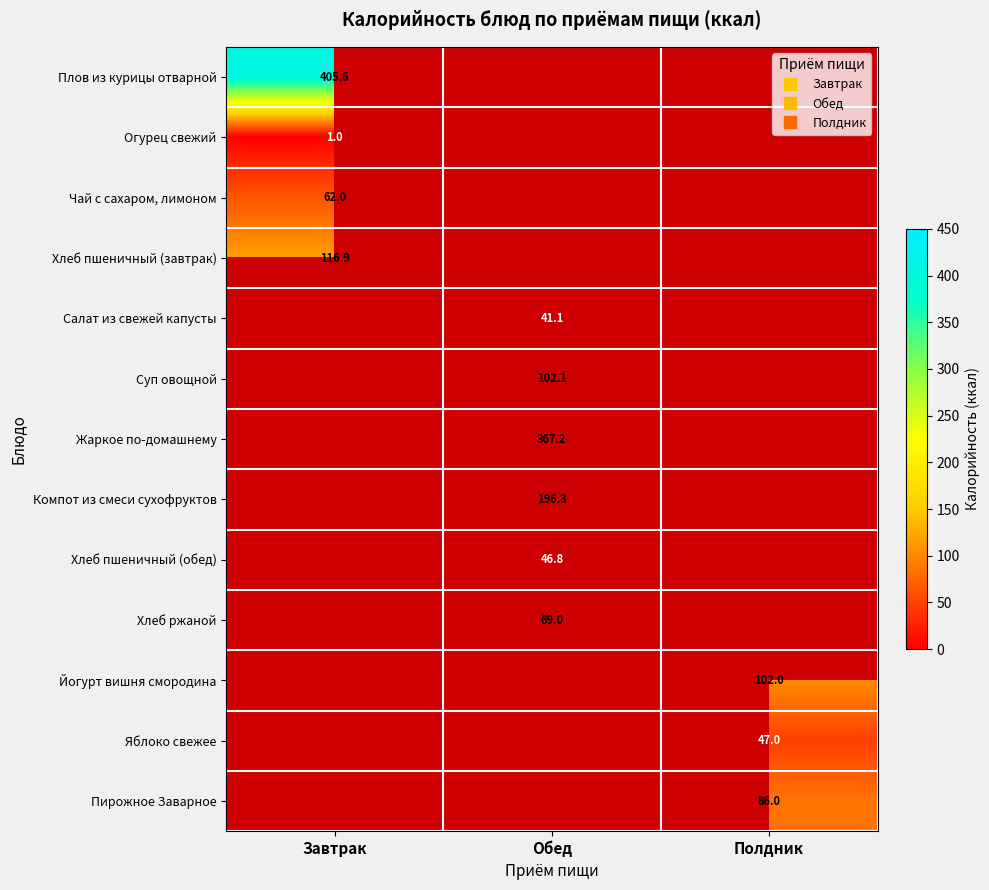

At which label does Суп овощной first exceed 102?

Обед